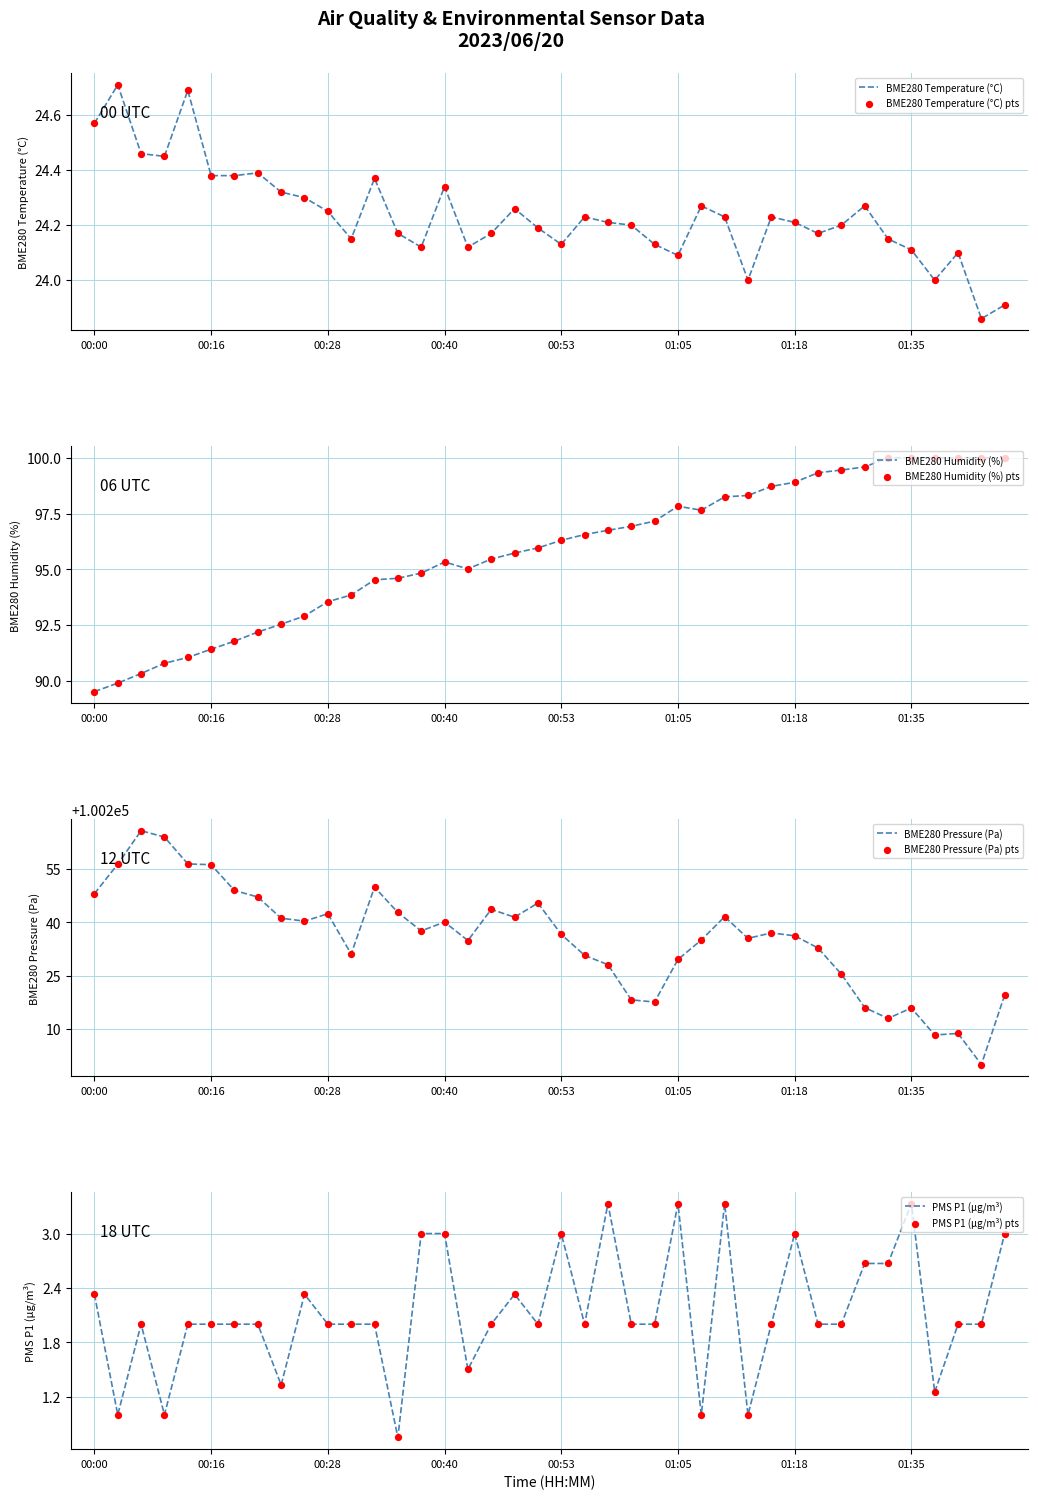

Which series has the widest spread of Y values?

BME280_pressure